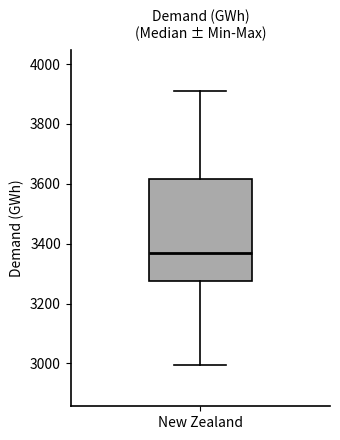

Where does the lower whisker of the box for New Zealand end on the y-axis? The values are not printed on the chart, so give them approximately, as read against the axis.

3000